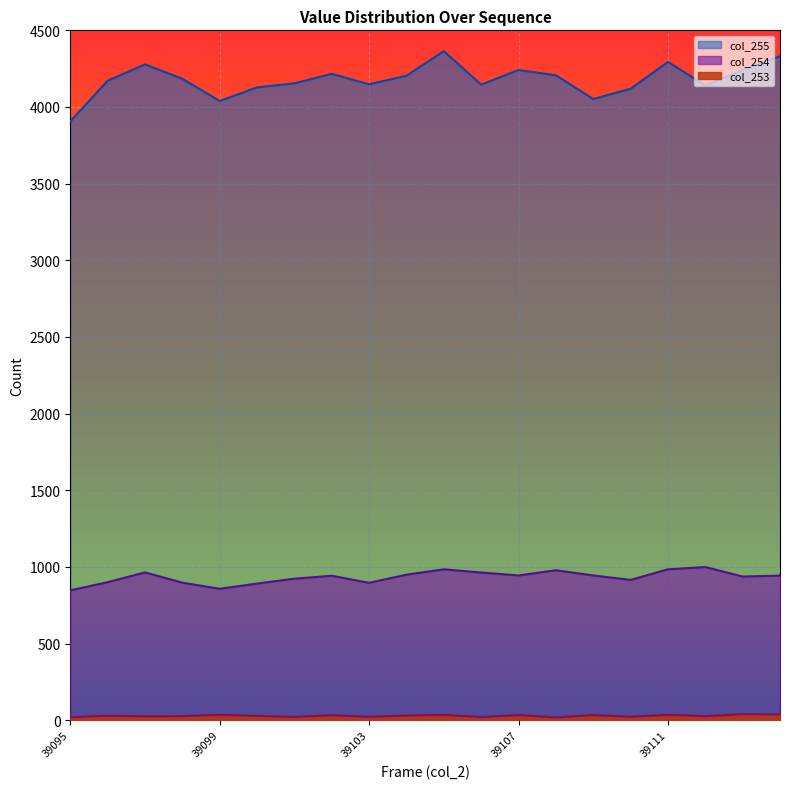

Reading left to right, transcribe all the data shown in this chart.

col_253: 39095=19	39096=29	39097=25	39098=26	39099=35	39100=28	39101=21	39102=32	39103=22	39104=30	39105=35	39106=20	39107=33	39108=18	39109=33	39110=22	39111=35	39112=26	39113=39	39114=37
col_254: 39095=847	39096=900	39097=964	39098=897	39099=857	39100=891	39101=923	39102=942	39103=896	39104=949	39105=984	39106=963	39107=944	39108=978	39109=944	39110=915	39111=984	39112=999	39113=937	39114=943
col_255: 39095=3906	39096=4171	39097=4278	39098=4184	39099=4039	39100=4128	39101=4154	39102=4216	39103=4148	39104=4204	39105=4364	39106=4146	39107=4241	39108=4207	39109=4052	39110=4119	39111=4294	39112=4141	39113=4241	39114=4331